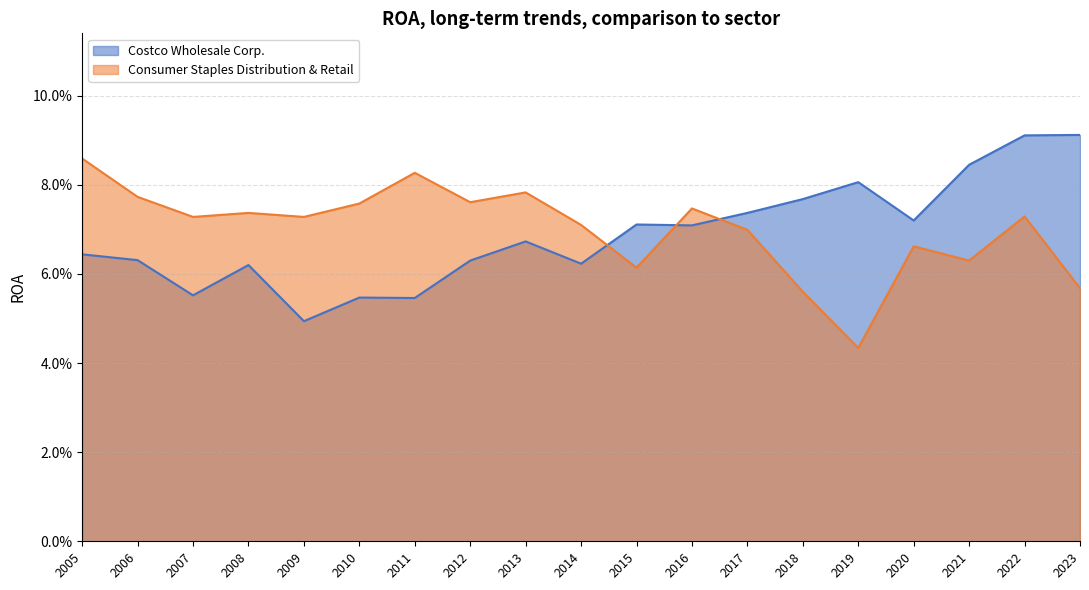

The Costco Wholesale Corp. series shows 0.1 at 2006. True or false?

True